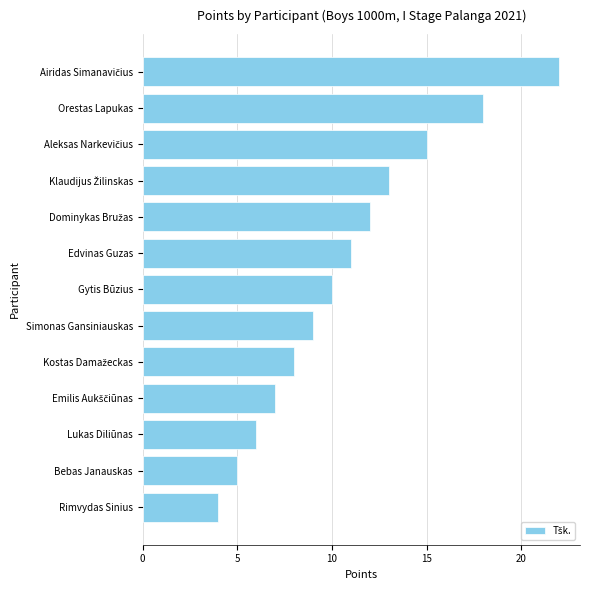

Which category has the lowest value across all series?

Rimvydas Sinius